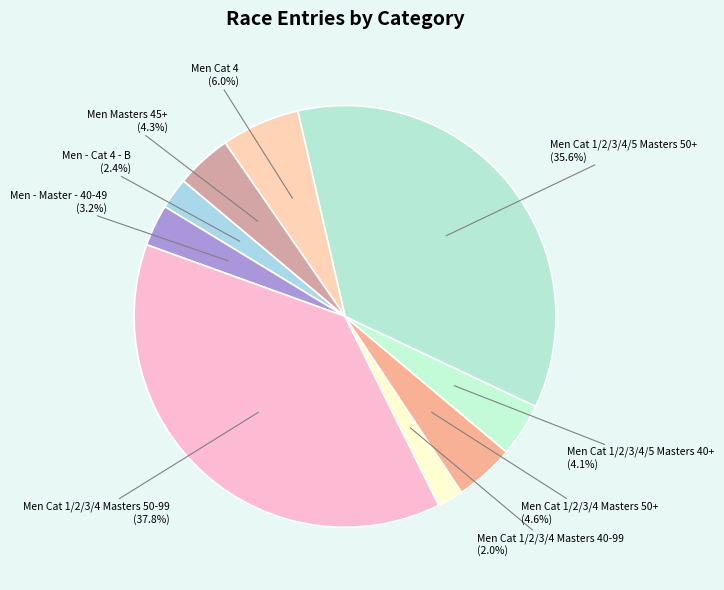

Count the number of slices in the pie.

9